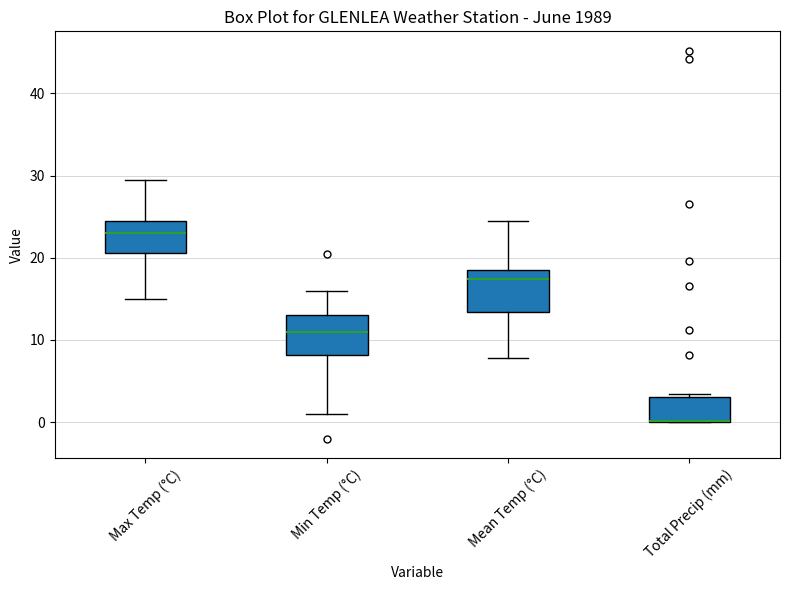

Where does the median line of the box for Mean Temp (°C) sit on the y-axis? The values are not printed on the chart, so give them approximately, as read against the axis.

17